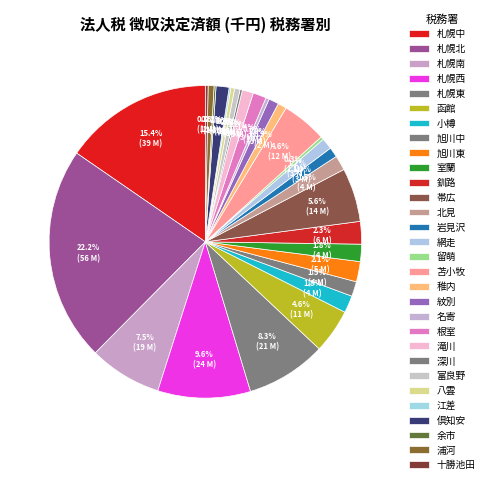

Does any single category account for the majority?

No